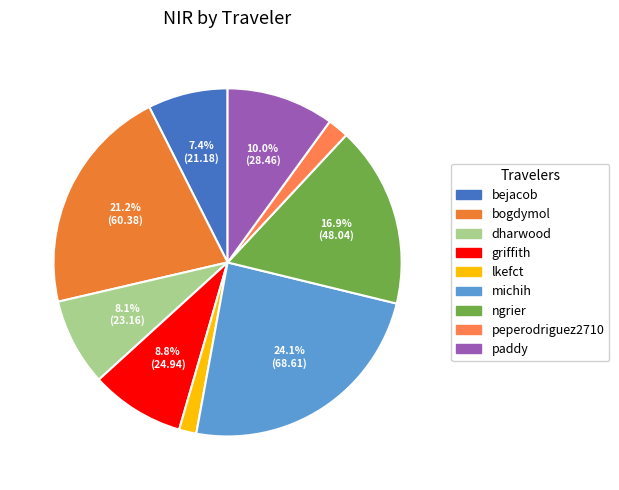

Is it true that ngrier is 17% of the pie?

True